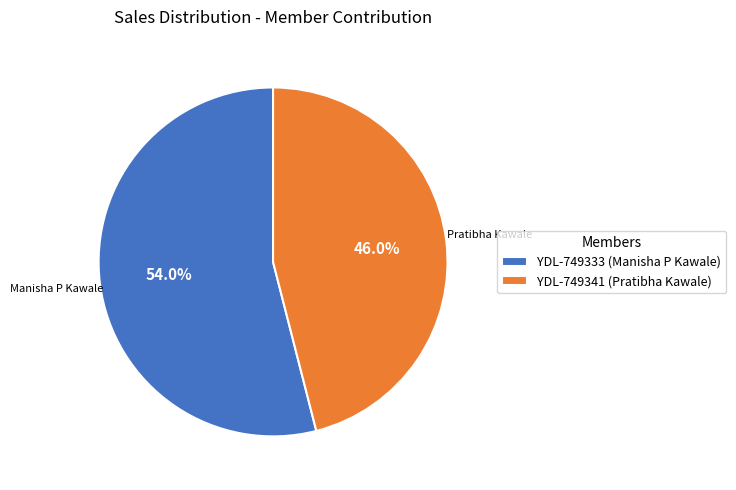

Is the sum of YDL-749341 (Pratibha Kawale) and YDL-749333 (Manisha P Kawale) greater than half?

Yes